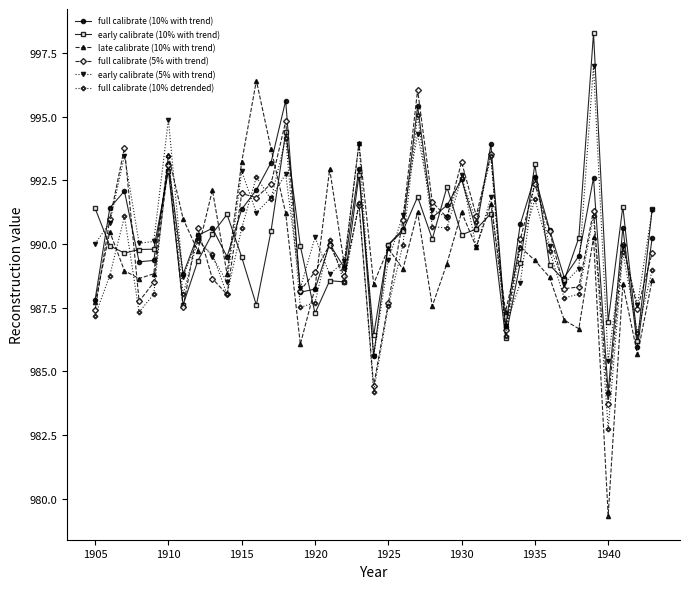

Which series has the largest range (max minus min)?

late calibrate (10% with trend)